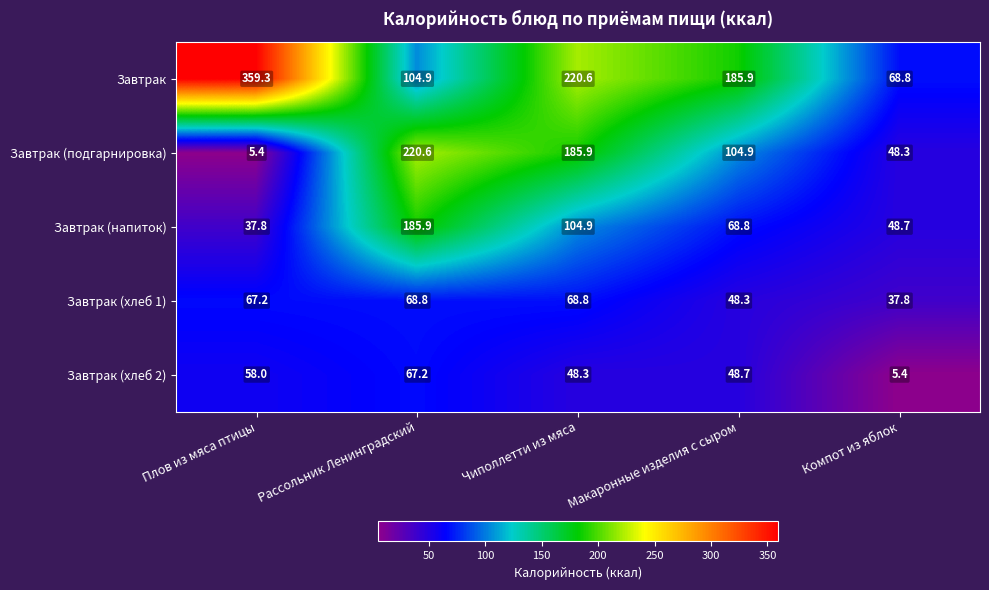

Rank the categories by Завтрак (подгарнировка) value from lowest to highest.

Плов из мяса птицы, Компот из яблок, Макаронные изделия с сыром, Чиполлетти из мяса, Рассольник Ленинградский